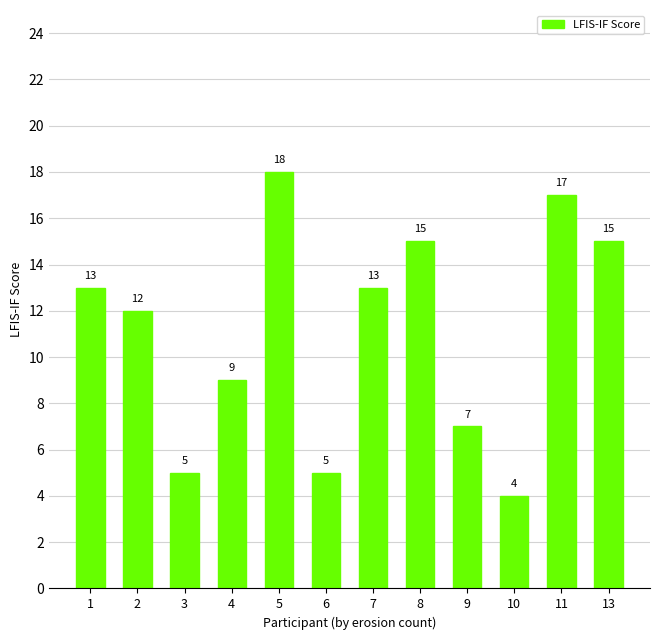

Which has a higher value, 2 or 6?

2